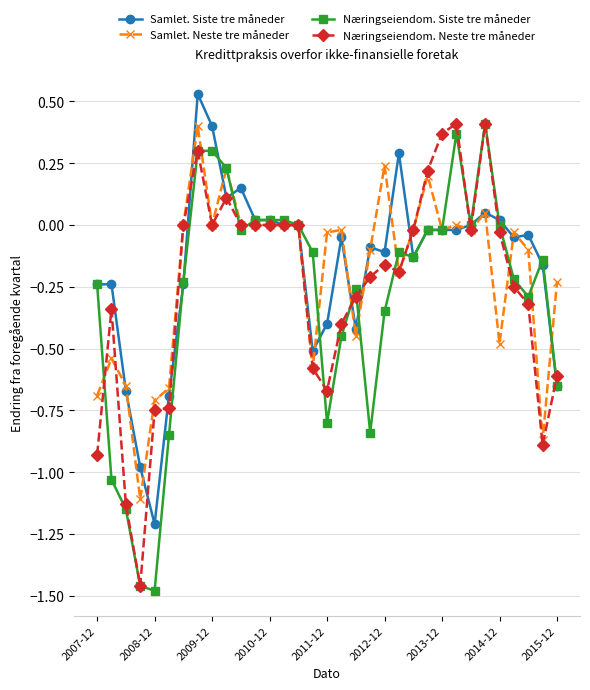

What is the lowest value of the Samlet. Siste tre måneder series?

-1.2